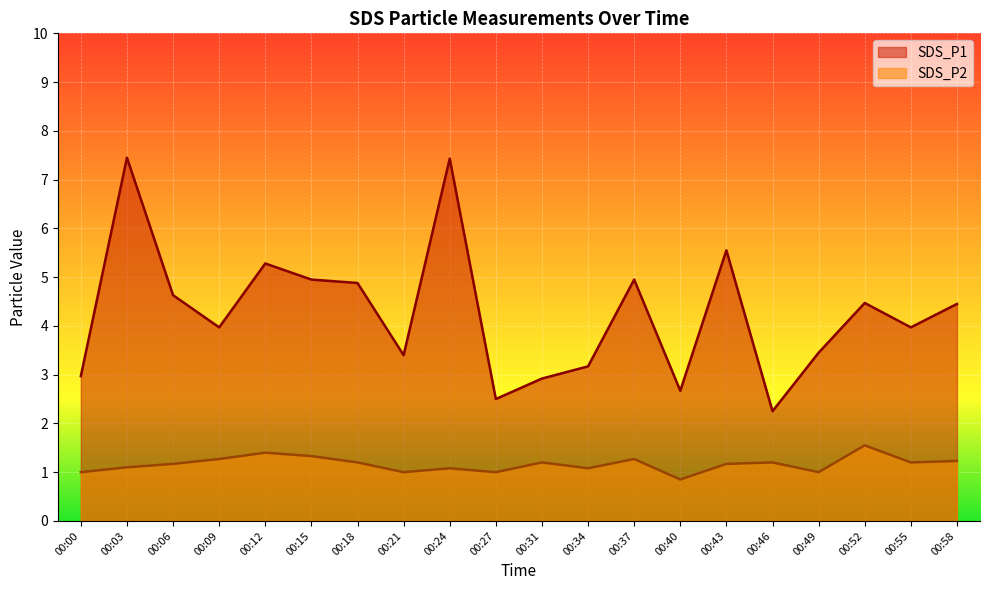

Which label corresponds to the largest value in the chart?

00:03